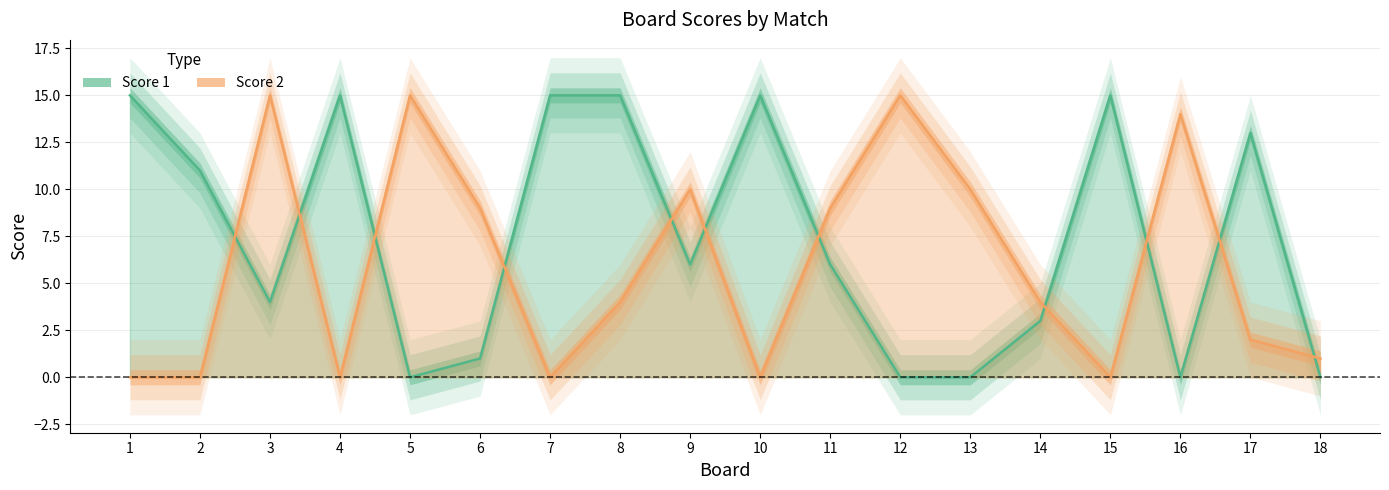

At which category does Score 2 reach its first local peak?

3